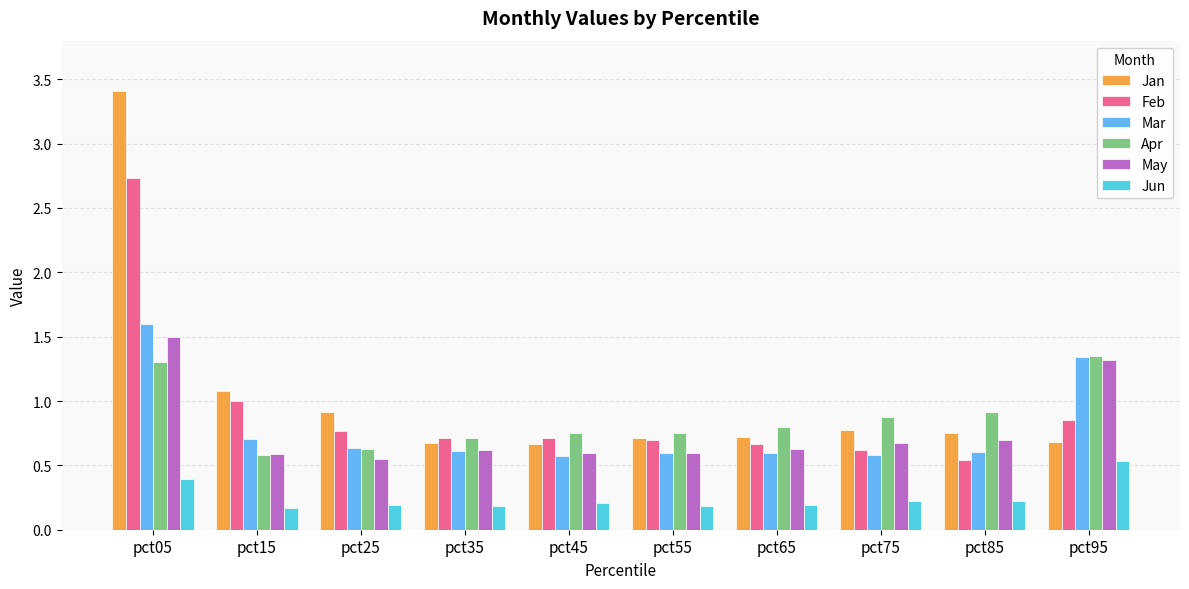

What is the total value across all series at pct25?

3.7